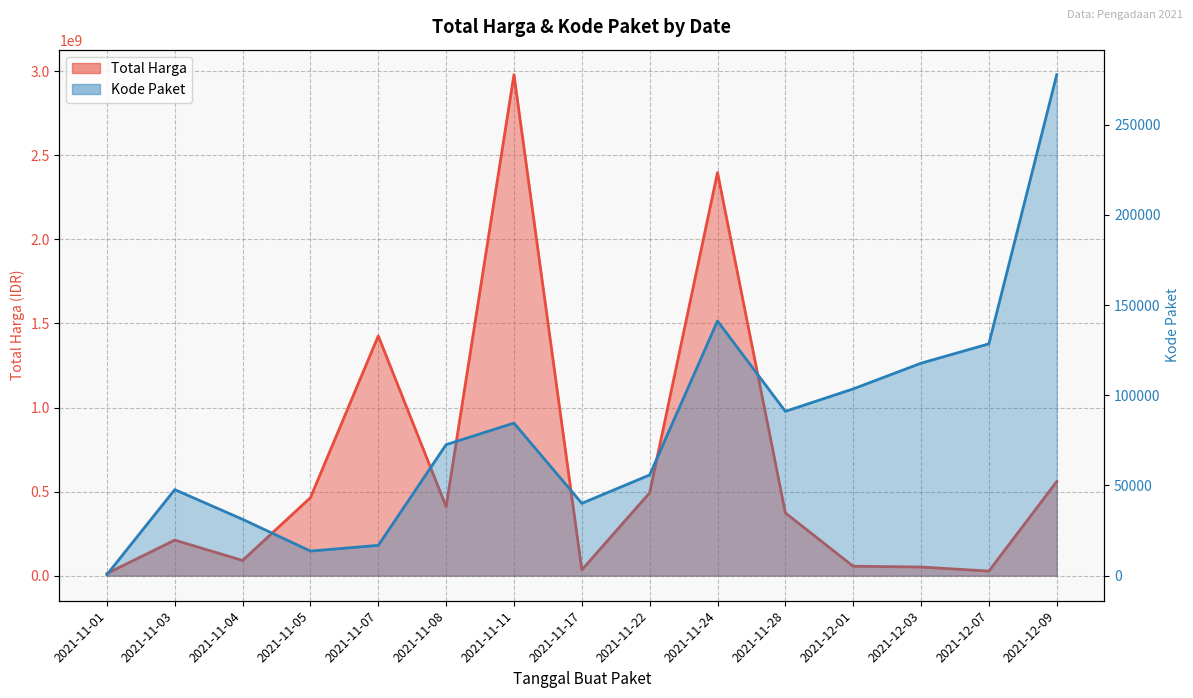

Reading left to right, transcribe all the data shown in this chart.

Total Harga: 12787500	211661270	90672075	464002100	1425867900	410765800	2978963240	34292000	493000000	2397326200	373404000	56152800	51601000	27412000	559971000
Kode Paket: 569	47706	31249	13652	16823	72658	84587	40112	55826	141173	91101	103541	117783	128516	277693